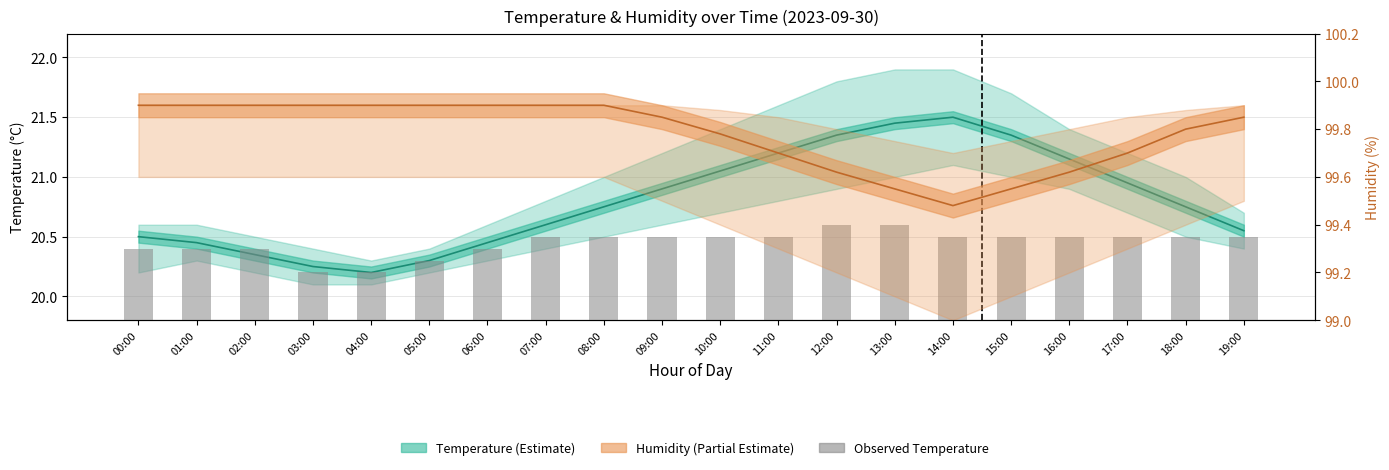

At which category does the chart reach its minimum across all series?

03:00